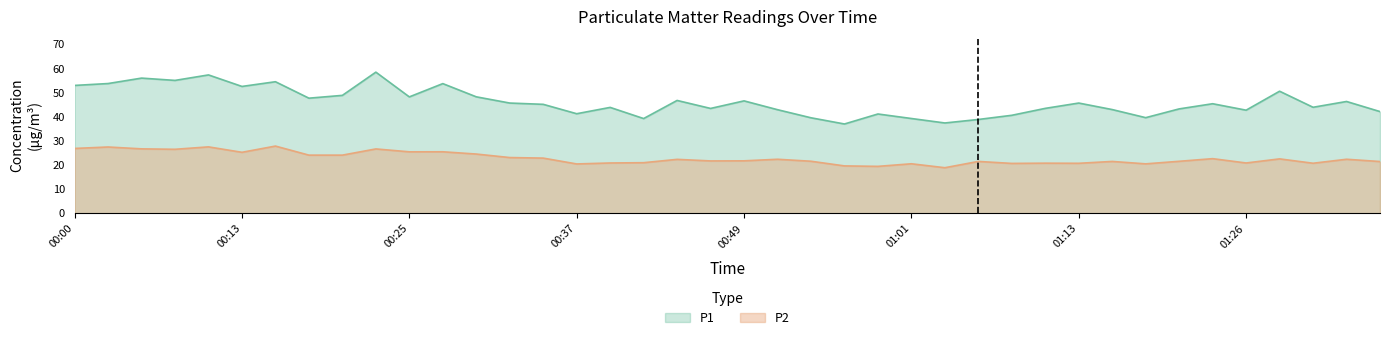

Between 00:42 and 01:35, which is larger?

01:35